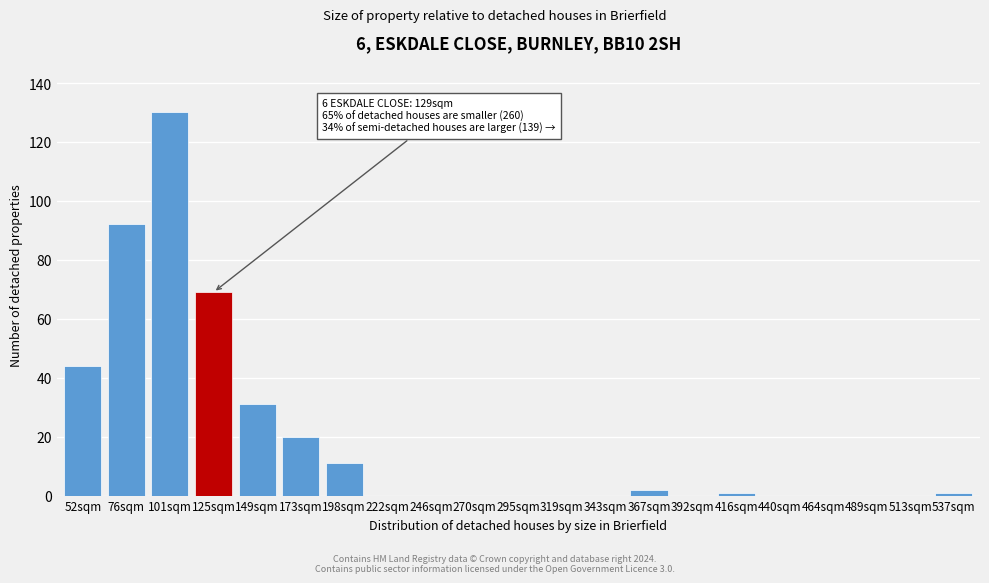

Reading left to right, list all the values displayed in this chart.

52sqm=44	76sqm=92	101sqm=130	125sqm=69	149sqm=31	173sqm=20	198sqm=11	222sqm=0	246sqm=0	270sqm=0	295sqm=0	319sqm=0	343sqm=0	367sqm=2	392sqm=0	416sqm=1	440sqm=0	464sqm=0	489sqm=0	513sqm=0	537sqm=1